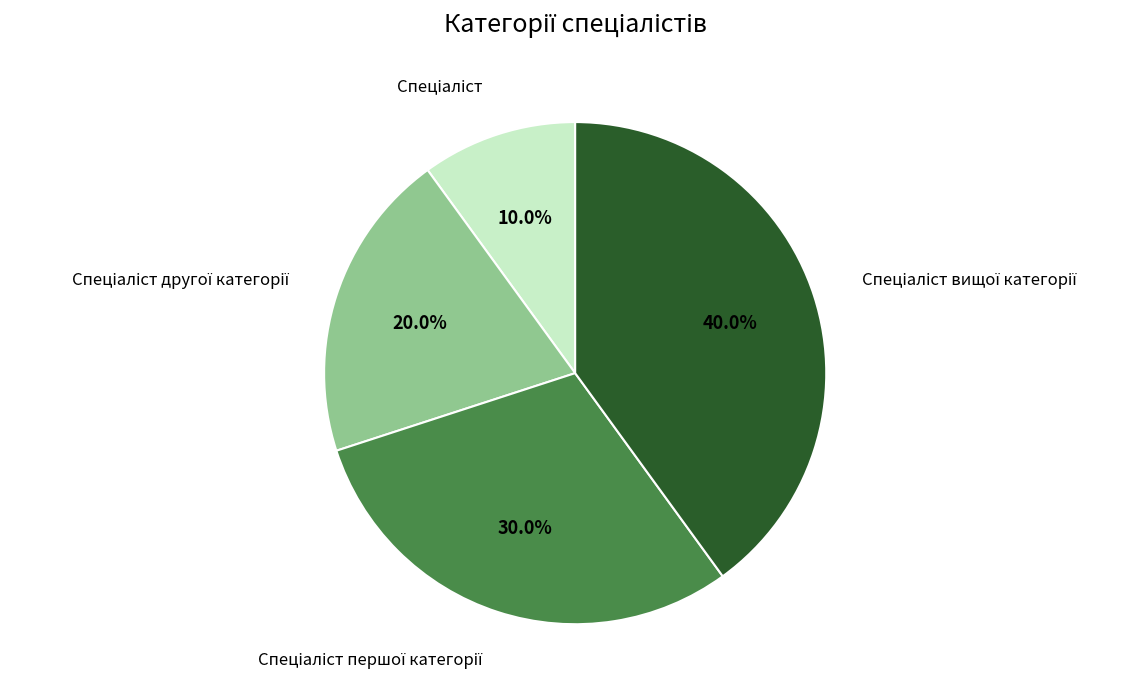

How many segments does this pie chart have?

4